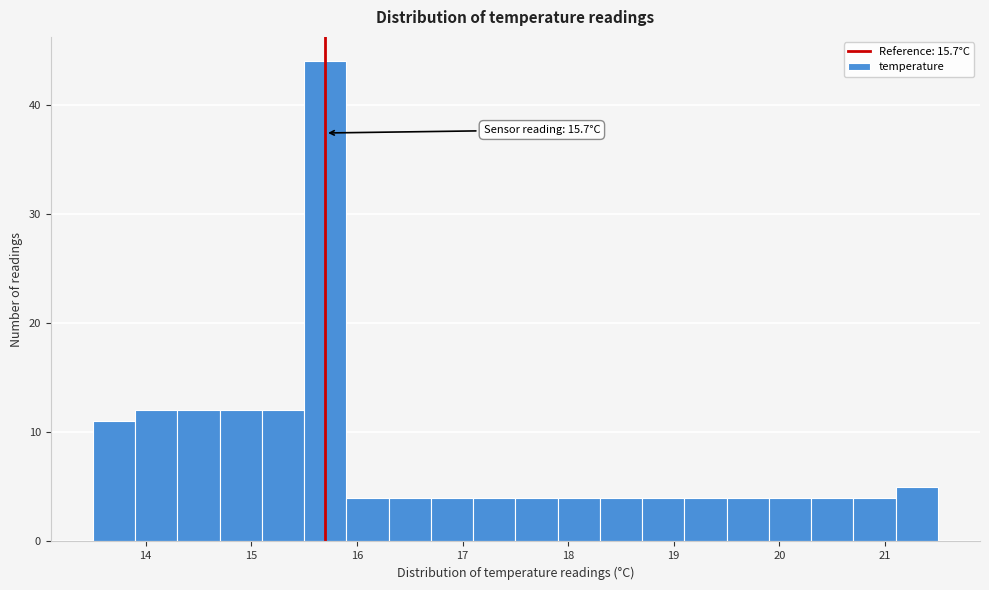

Over which range of the x-axis is the bar tallest?

15.5 to 15.9